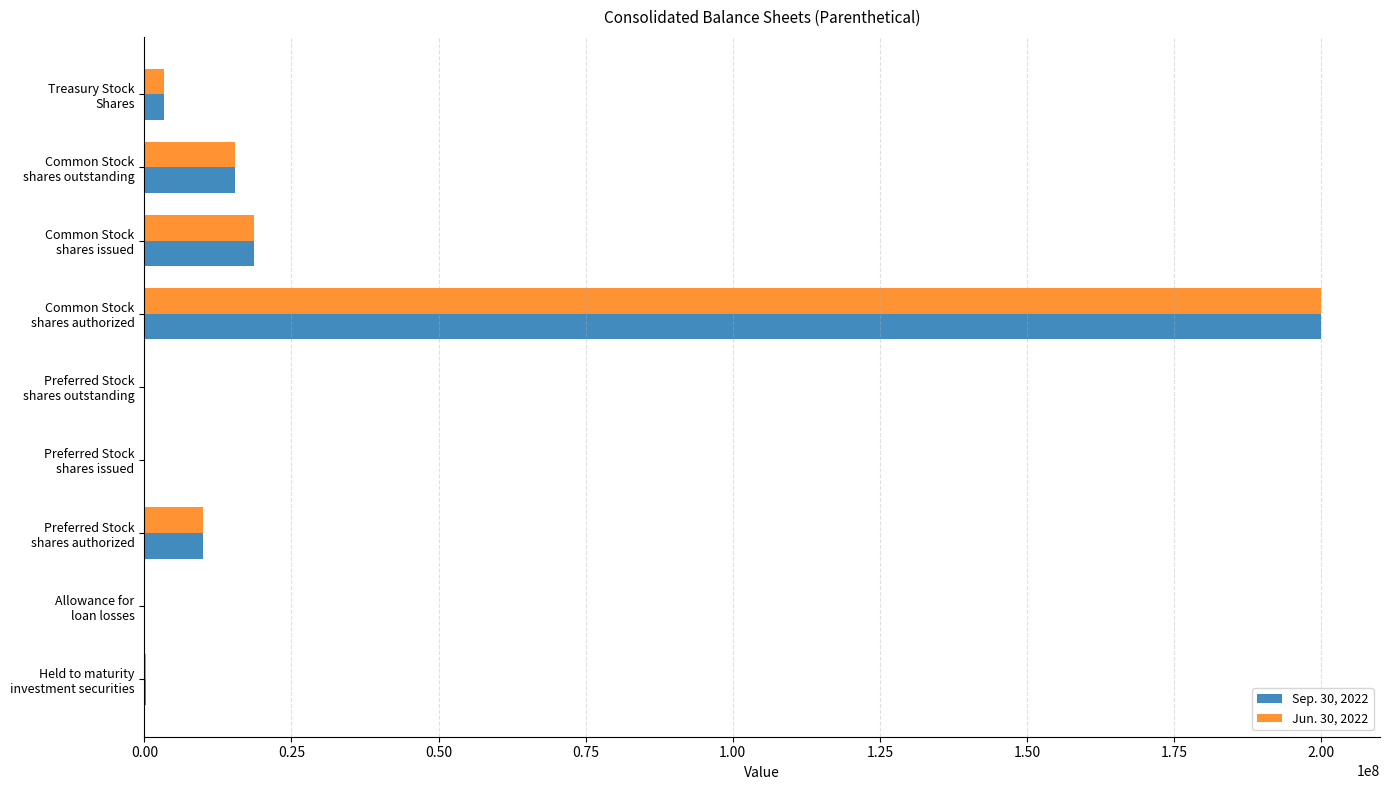

Rank the series by their average value, from highest to lowest.

Jun. 30, 2022, Sep. 30, 2022